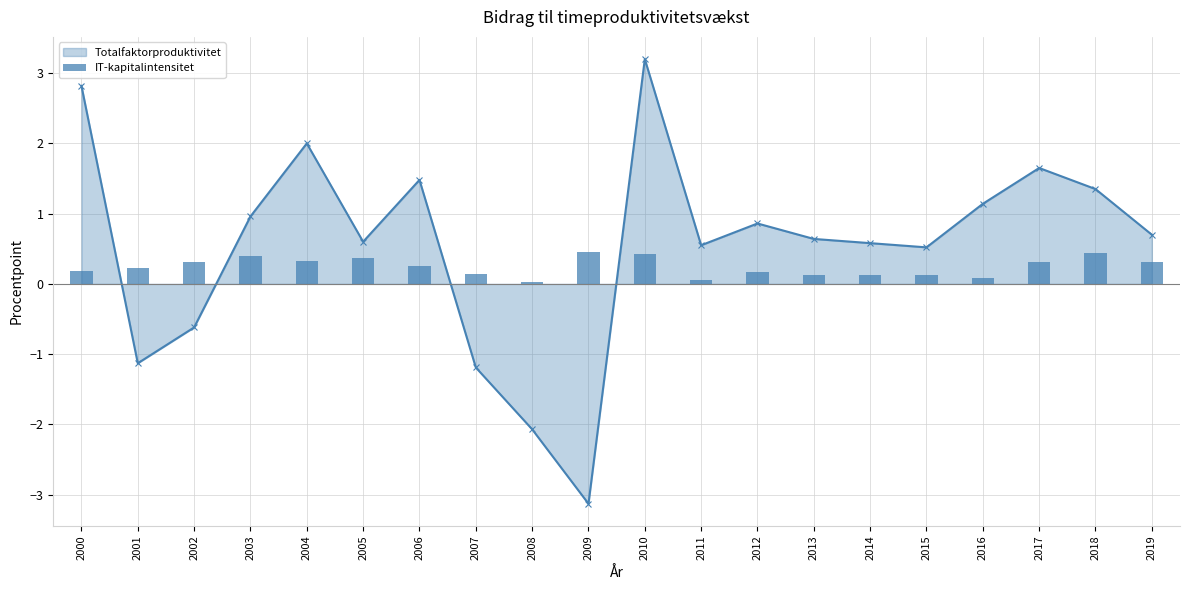

List the labels in order of value, smallest first.

2008, 2011, 2016, 2013, 2014, 2015, 2007, 2012, 2000, 2001, 2006, 2002, 2017, 2019, 2004, 2005, 2003, 2010, 2018, 2009